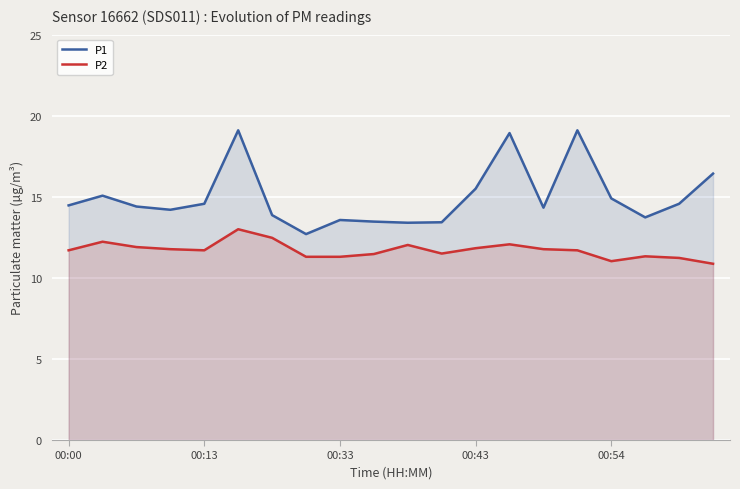

Is the value of P1 at 00:54 greater than the value of P2 at 00:33?

Yes